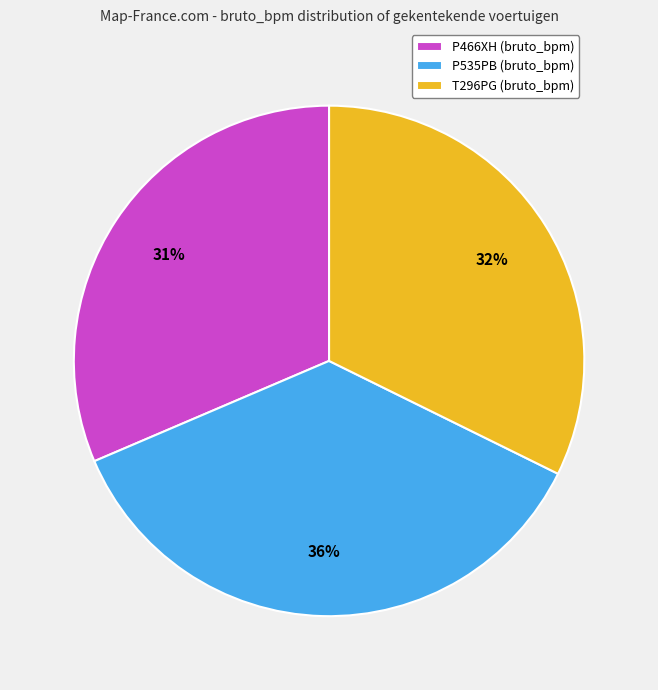

Rank the categories by value from highest to lowest.

P535PB, T296PG, P466XH